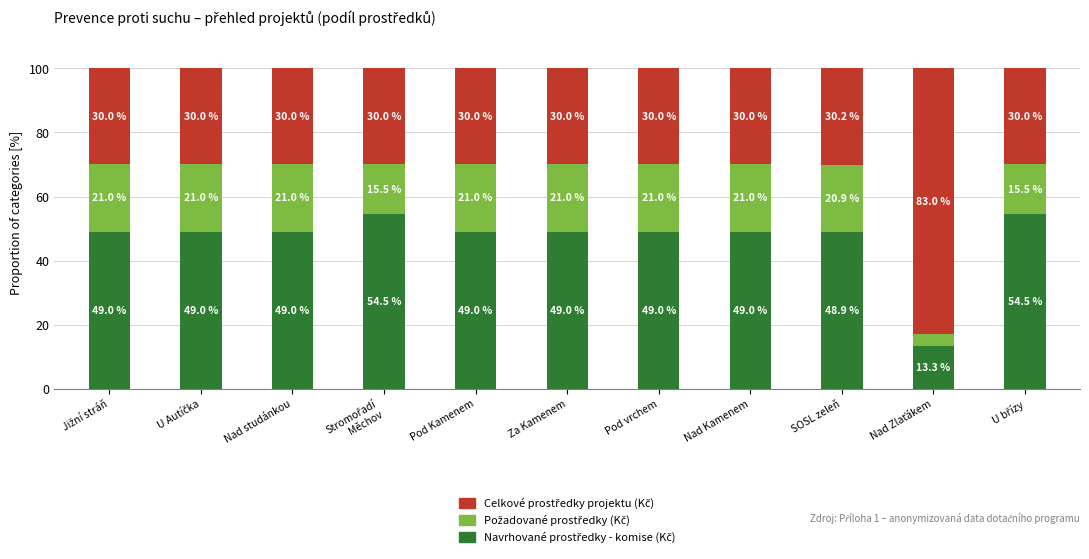

How many bars are there in total?

11